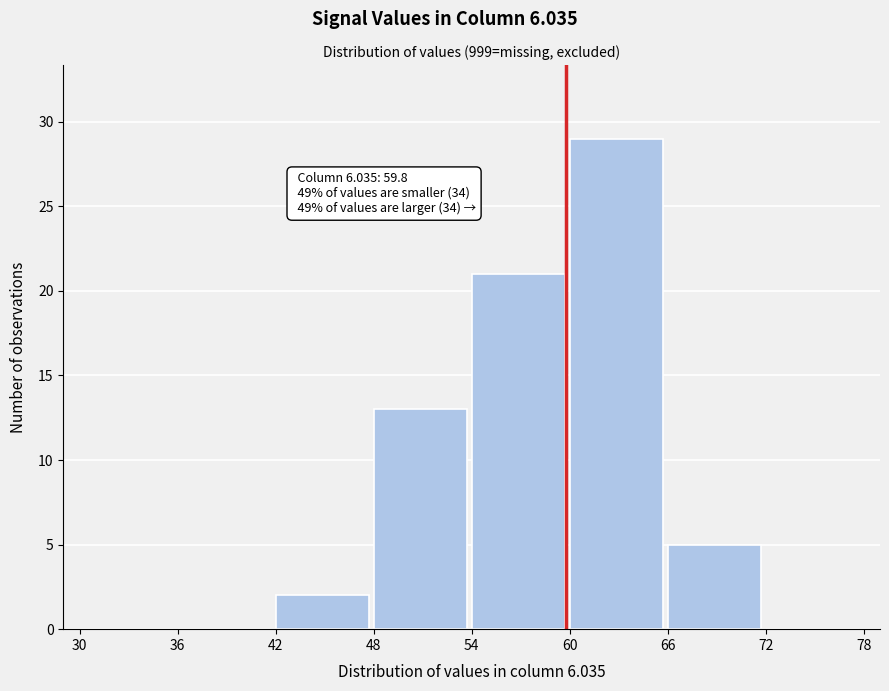

Over which range of the x-axis is the bar tallest?

60 to 66